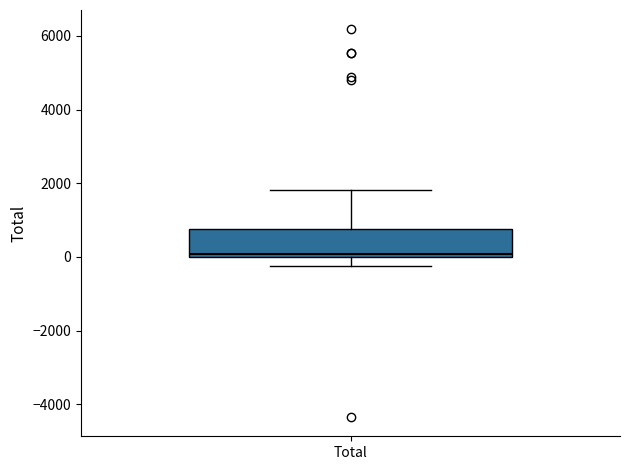

Read this box plot against the y-axis: the position of the median line, the range covered by the box, and the ends of both whiskers. The values are not printed on the chart, so give them approximately, as read against the axis.

median 0 (just above the box's lower edge), box 0 to 800, whiskers -200 to 1800